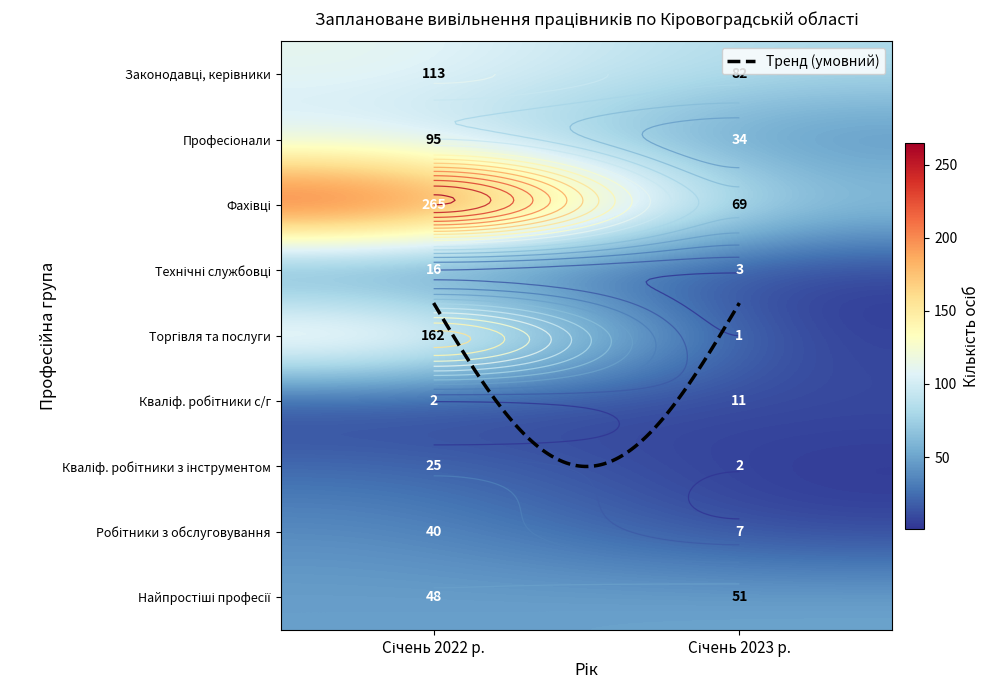

What is the average value of the Працівники сфери торгівлі та послуг series?

82